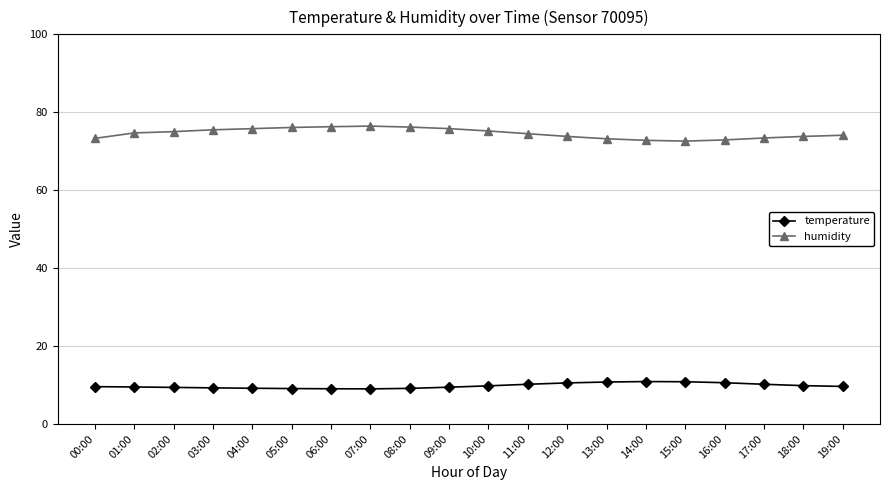

In temperature, how many points are lower than both neighbors (excluding endpoints)?

1